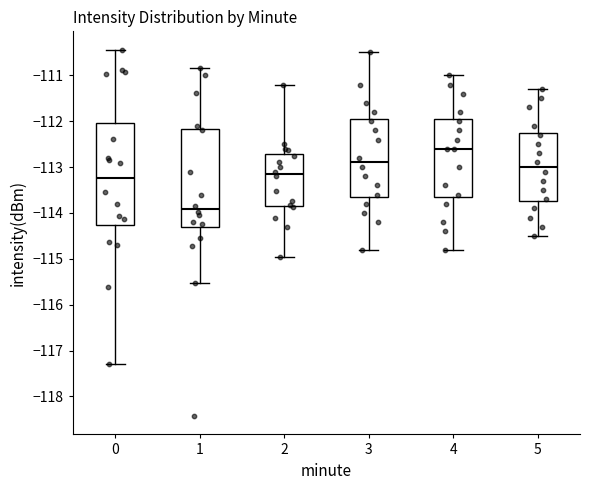

Which box has the highest median line?

4